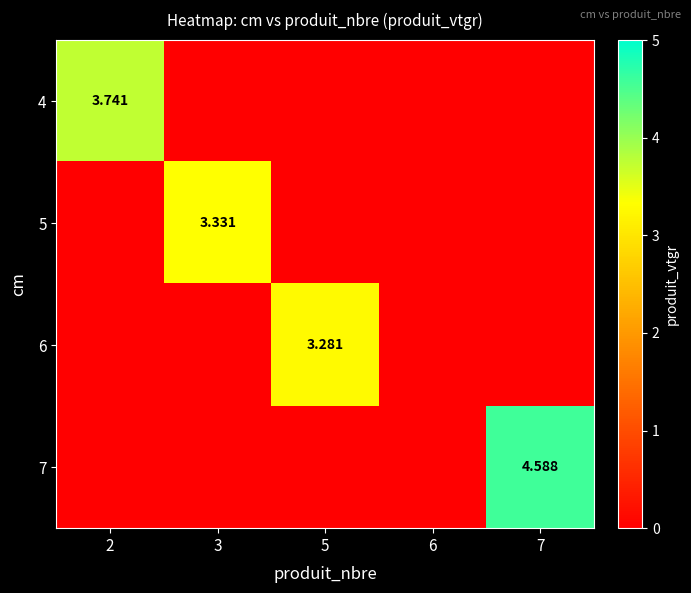

How many series are shown in this chart?

4